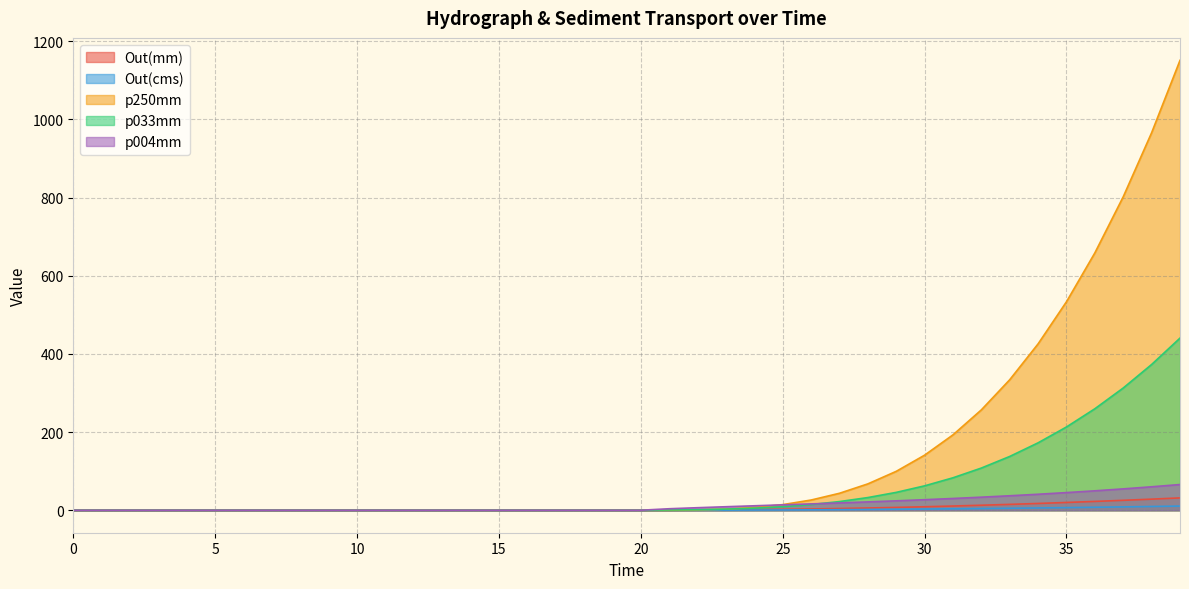

At which category is the sum across all series the highest?

39.0